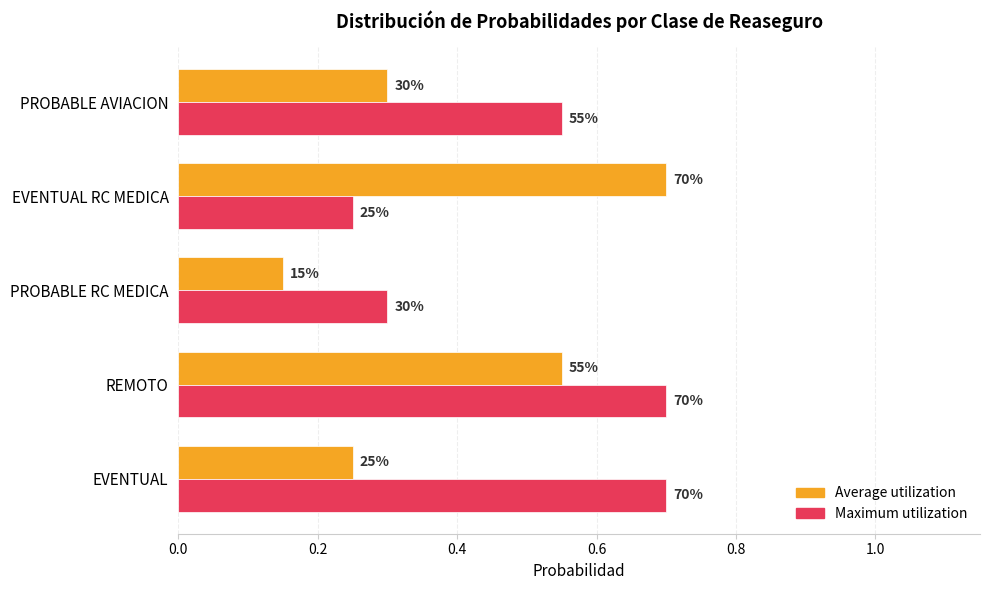

What are all the series names shown in the legend?

Average utilization, Maximum utilization